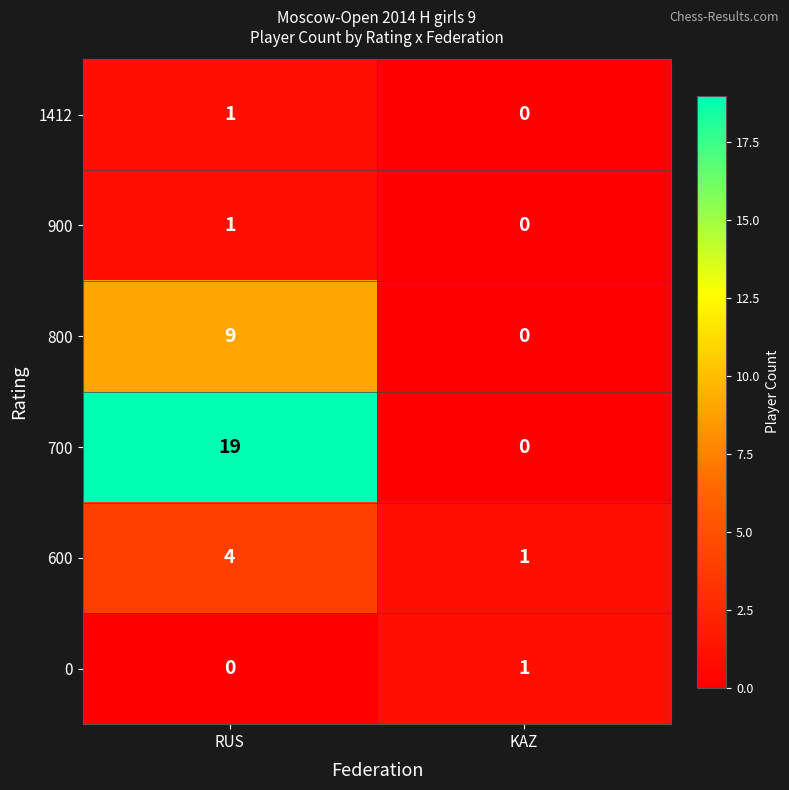

Which series has the largest range (max minus min)?

700